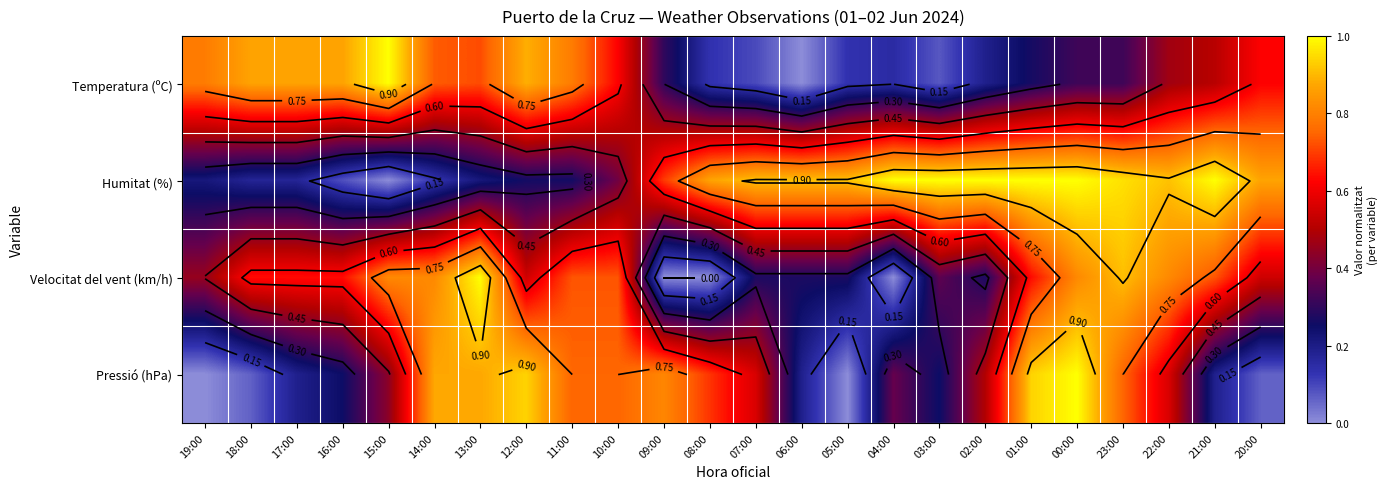

How many data points does each series have?

24